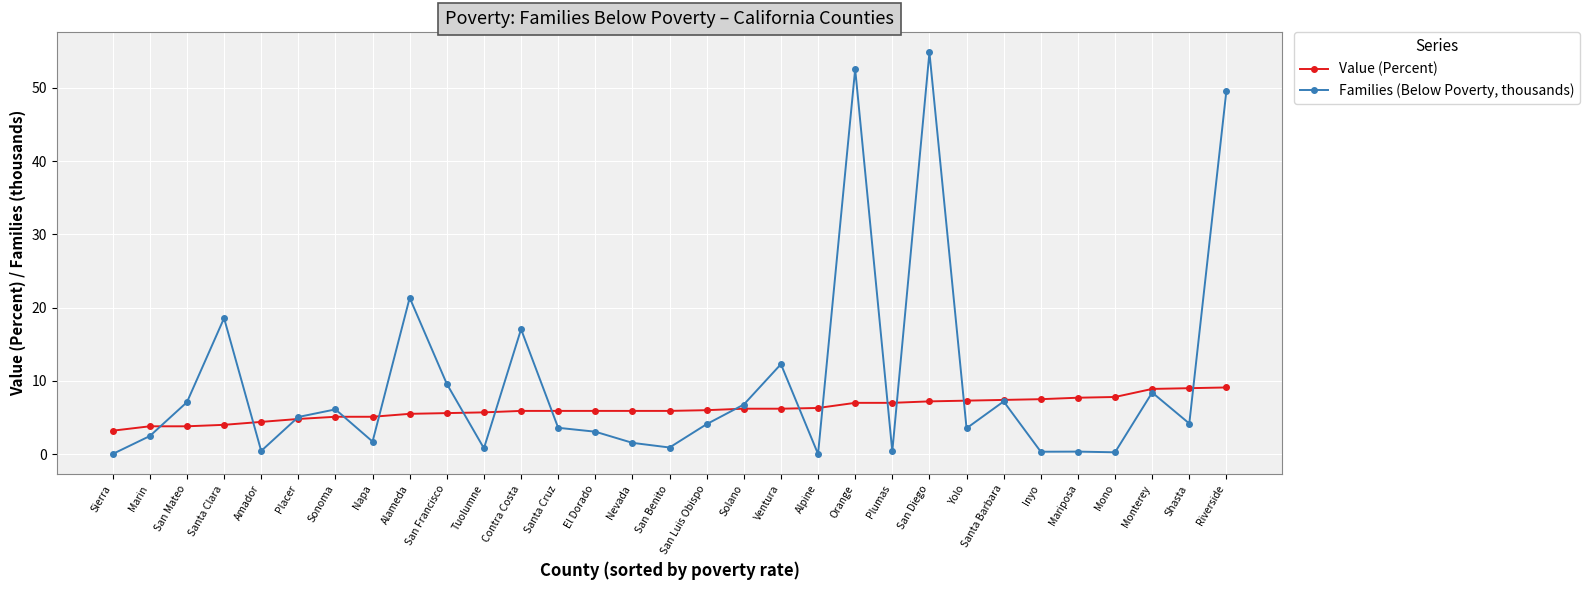

True or false: Families (Below Poverty, thousands) has more than 2 points higher than both neighbors.

True